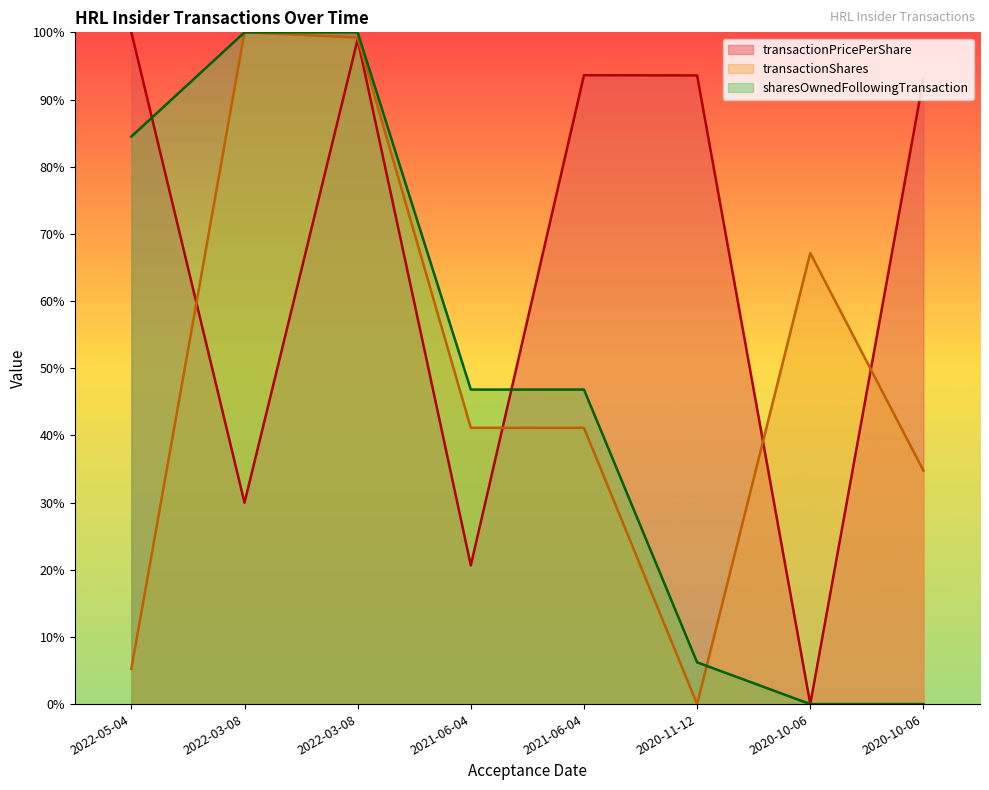

Reading left to right, list all the values displayed in this chart.

transactionPricePerShare: 2022-05-04=100.0	2022-03-08=30.0	2022-03-08=99.0	2021-06-04=20.6	2021-06-04=93.6	2020-11-12=93.6	2020-10-06=0.0	2020-10-06=93.1
transactionShares: 2022-05-04=5.3	2022-03-08=100.0	2022-03-08=99.2	2021-06-04=41.1	2021-06-04=41.1	2020-11-12=0.0	2020-10-06=67.1	2020-10-06=34.8
sharesOwnedFollowingTransaction: 2022-05-04=84.5	2022-03-08=100.0	2022-03-08=100.0	2021-06-04=46.8	2021-06-04=46.8	2020-11-12=6.2	2020-10-06=0.0	2020-10-06=0.0